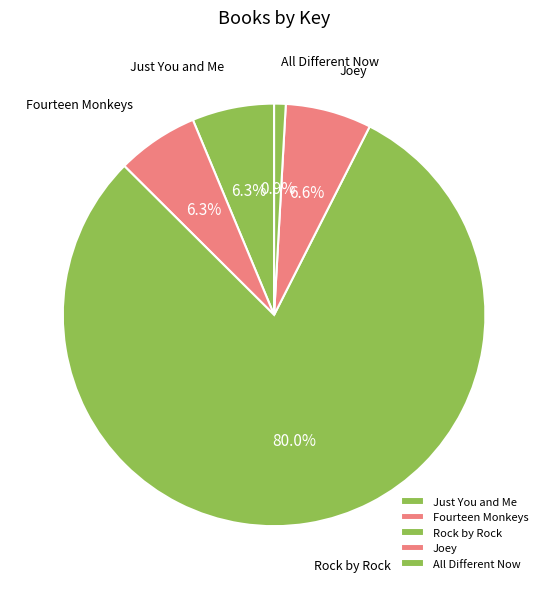

To the nearest percent, what portion does Just You and Me represent?

6%